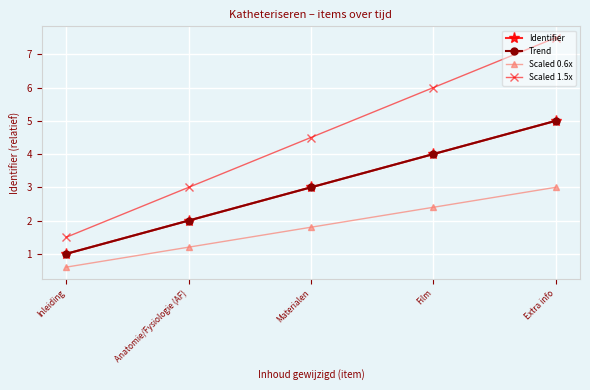

Count the Scaled 1.5x values in the range 3 to 6.

3